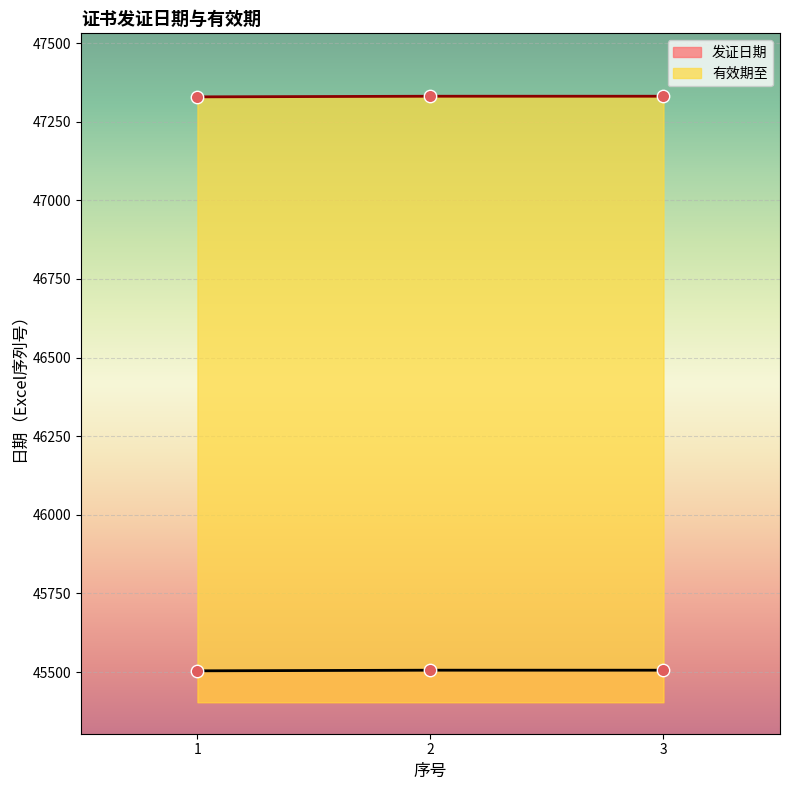

What is the total value across all series at 3?

92837